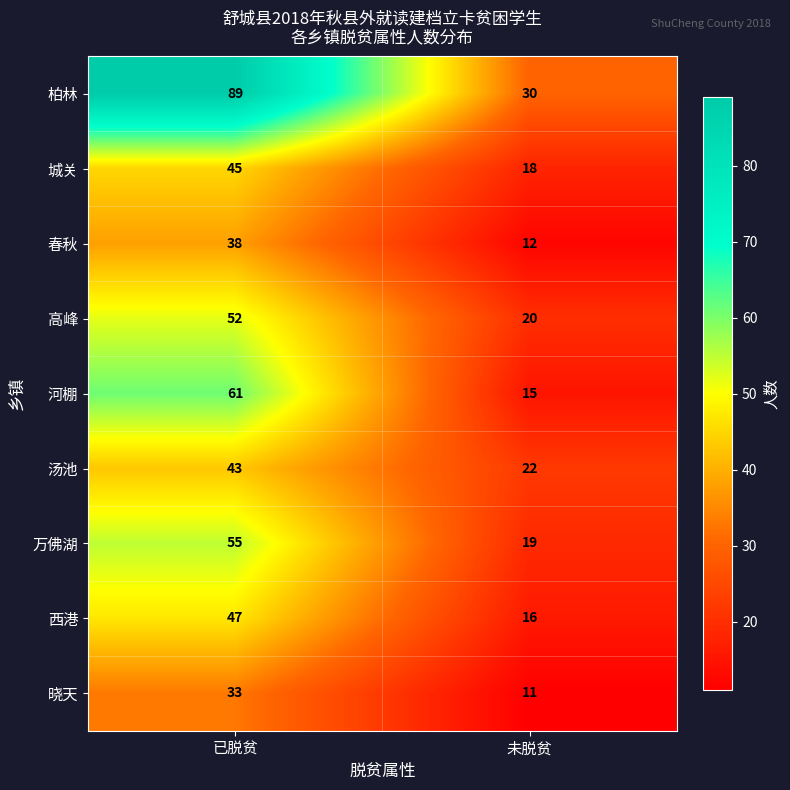

Is the value of 柏林 at 未脱贫 greater than the value of 城关 at 已脱贫?

No